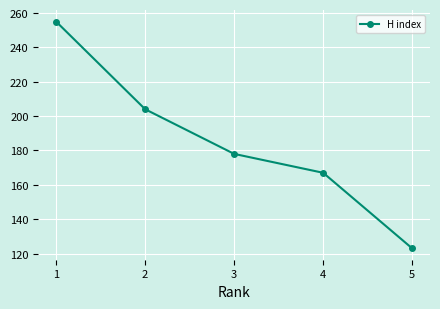

How many series are shown in this chart?

1